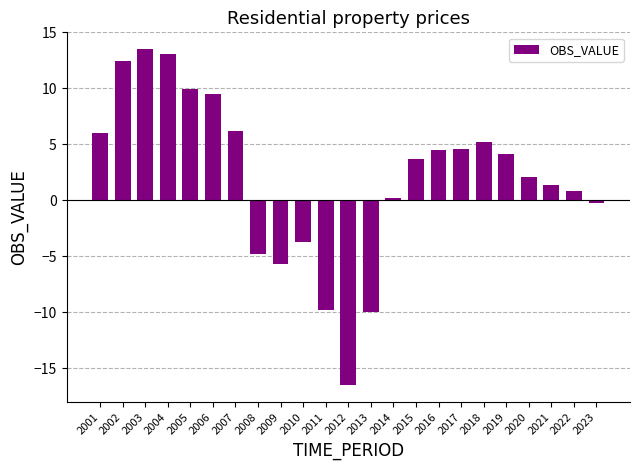

What is the value of the 9th bar from the left?

-5.7